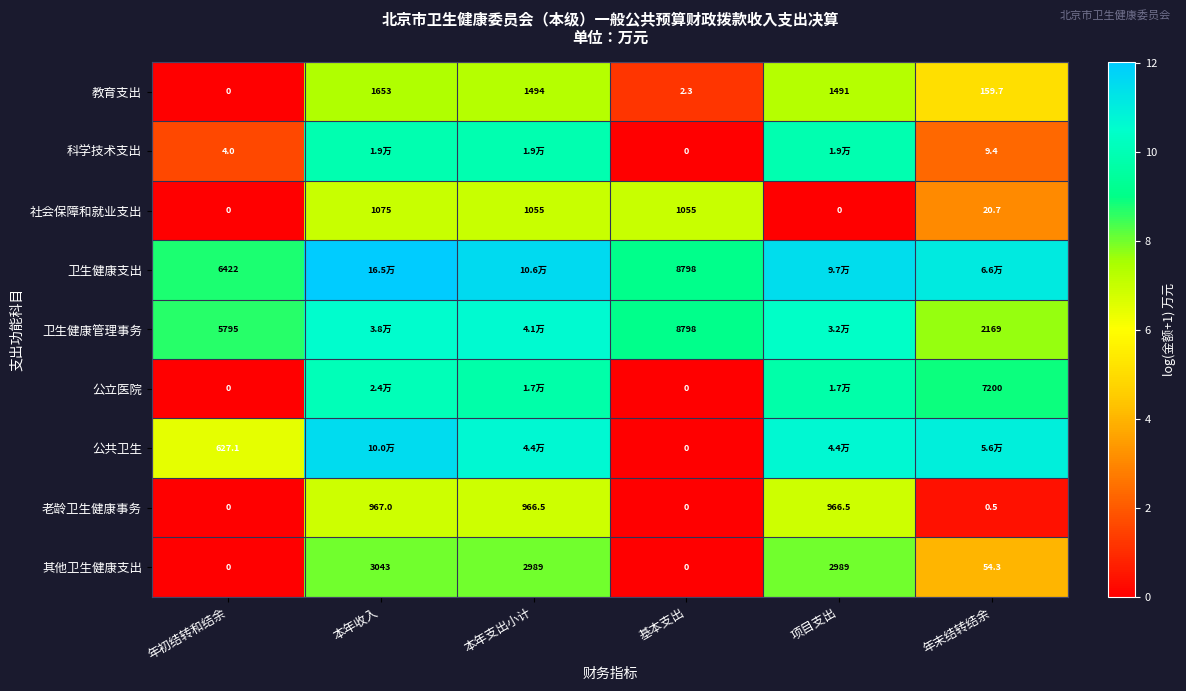

At which label does 其他卫生健康支出 reach its peak?

本年收入